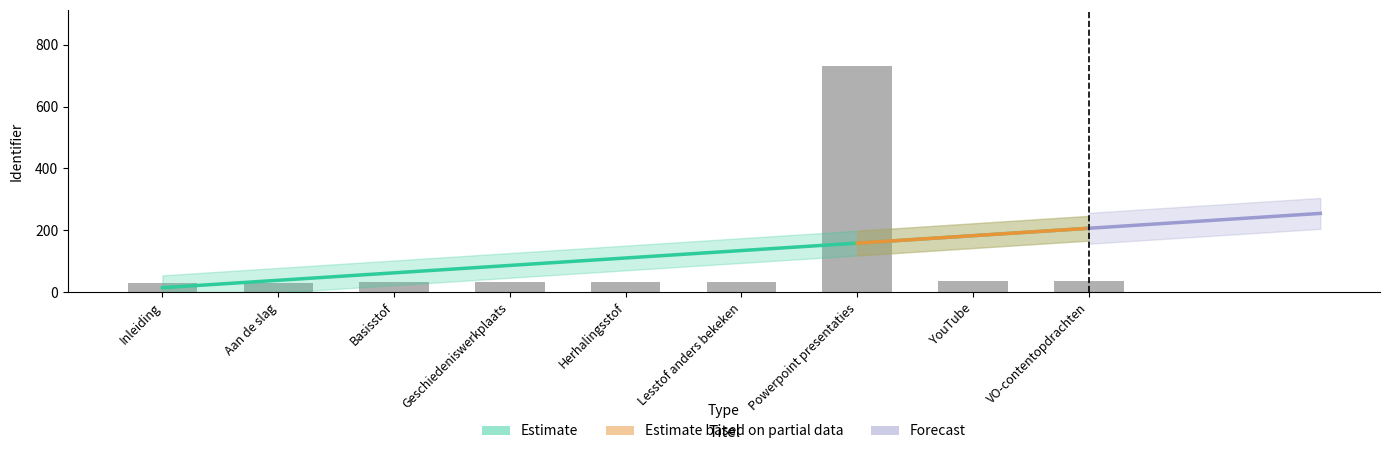

What is the greatest value displayed?

730.0